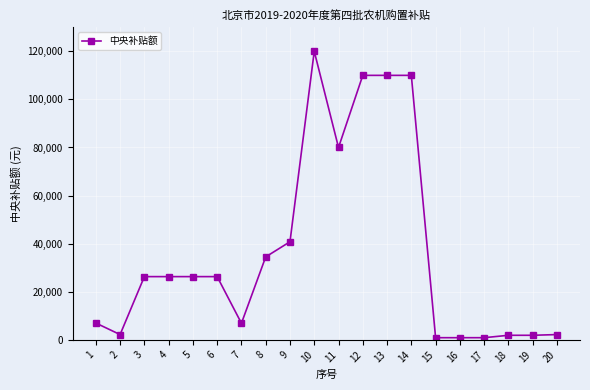

What is the difference between the maximum and minimum values?

119100